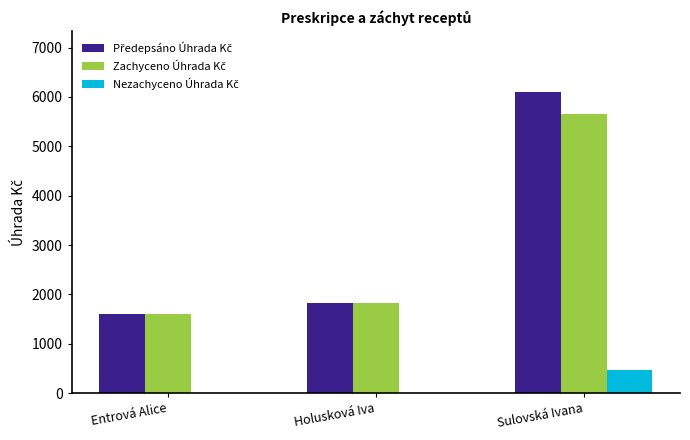

Which label corresponds to the largest value in the chart?

Sulovská Ivana